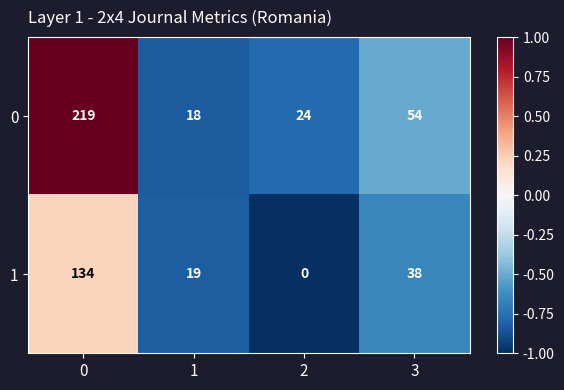

Reading right to left, list all the values displayed in this chart.

0: 3=54	2=24	1=18	0=219
1: 3=38	2=0	1=19	0=134